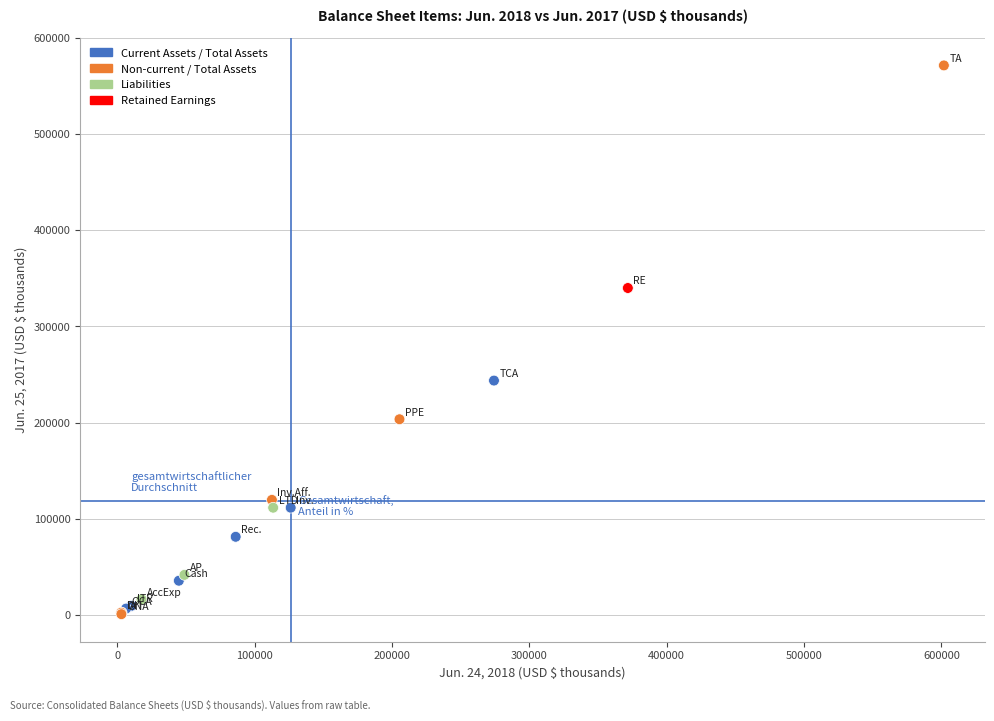

What Y value in the scatter plot is closest to 286058?

243637